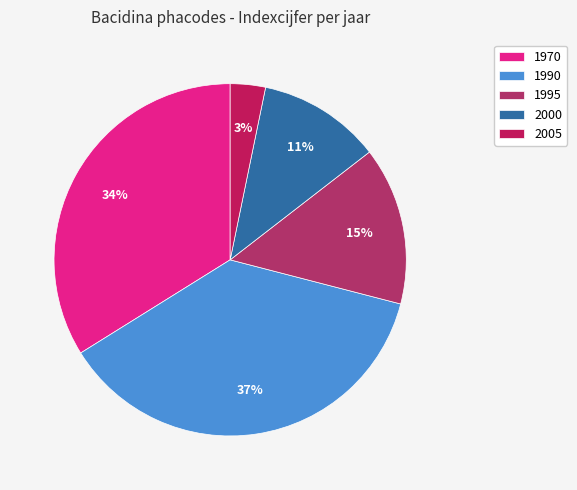

What is the largest slice in the pie chart?

1990